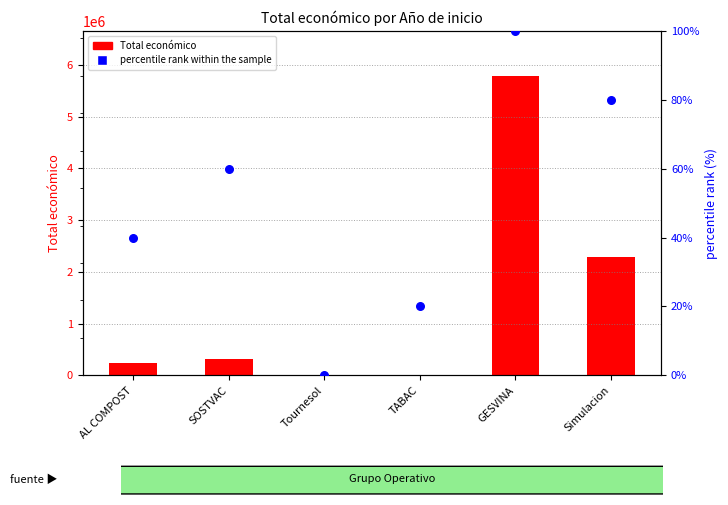

Which series reaches the minimum Y coordinate?

percentile rank within the sample